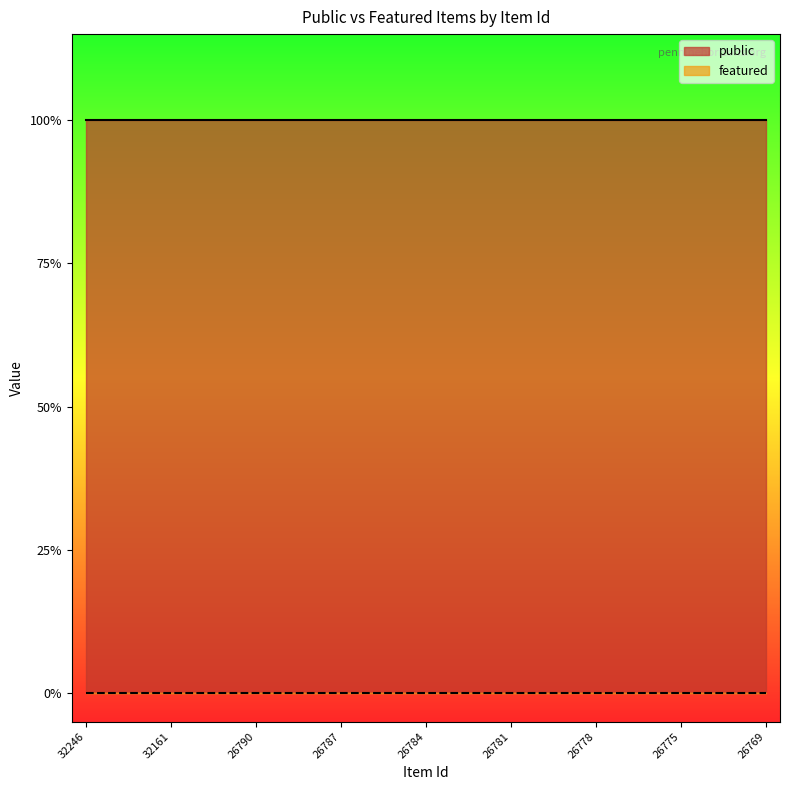

Which series has the largest range (max minus min)?

public